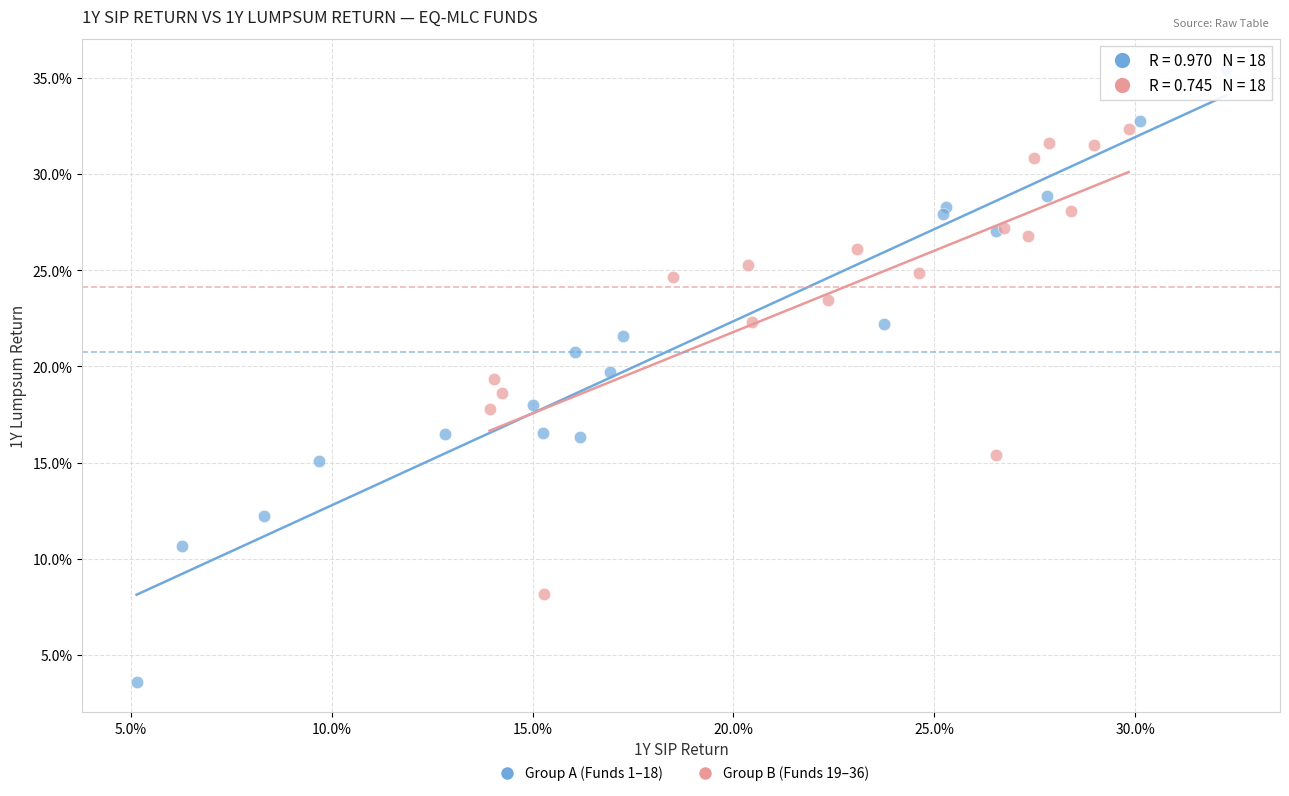

Which series has the widest spread of Y values?

Group A (Funds 1–18)